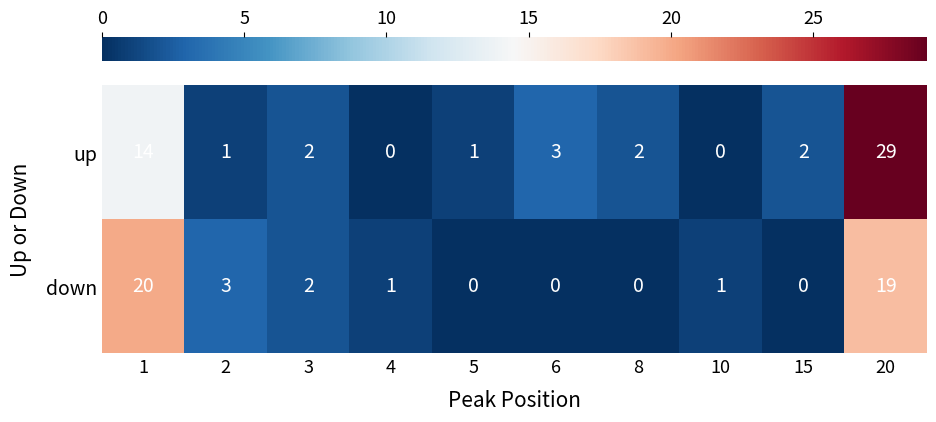

True or false: up has a value of 17 at 10.

False